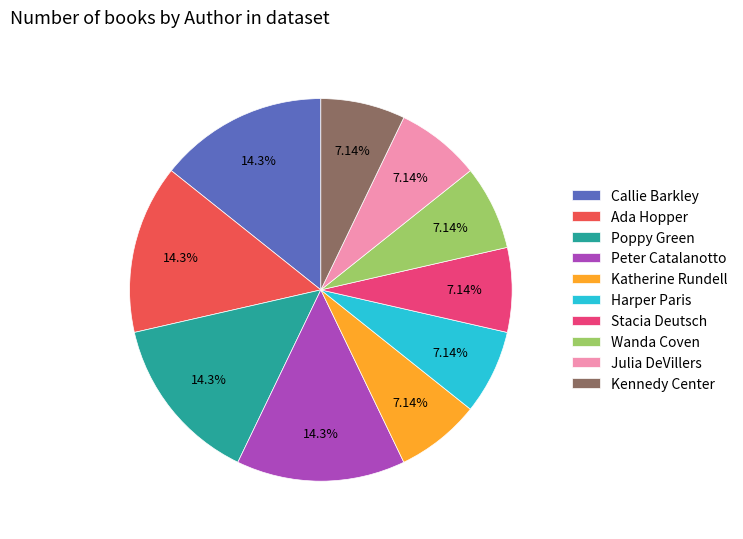

True or false: Stacia Deutsch accounts for 1% of the total.

False